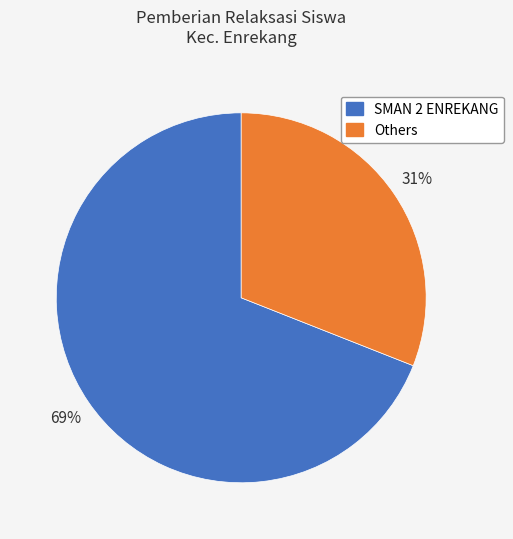

To the nearest percent, what is the difference between the largest and smallest slice percentages?

38%